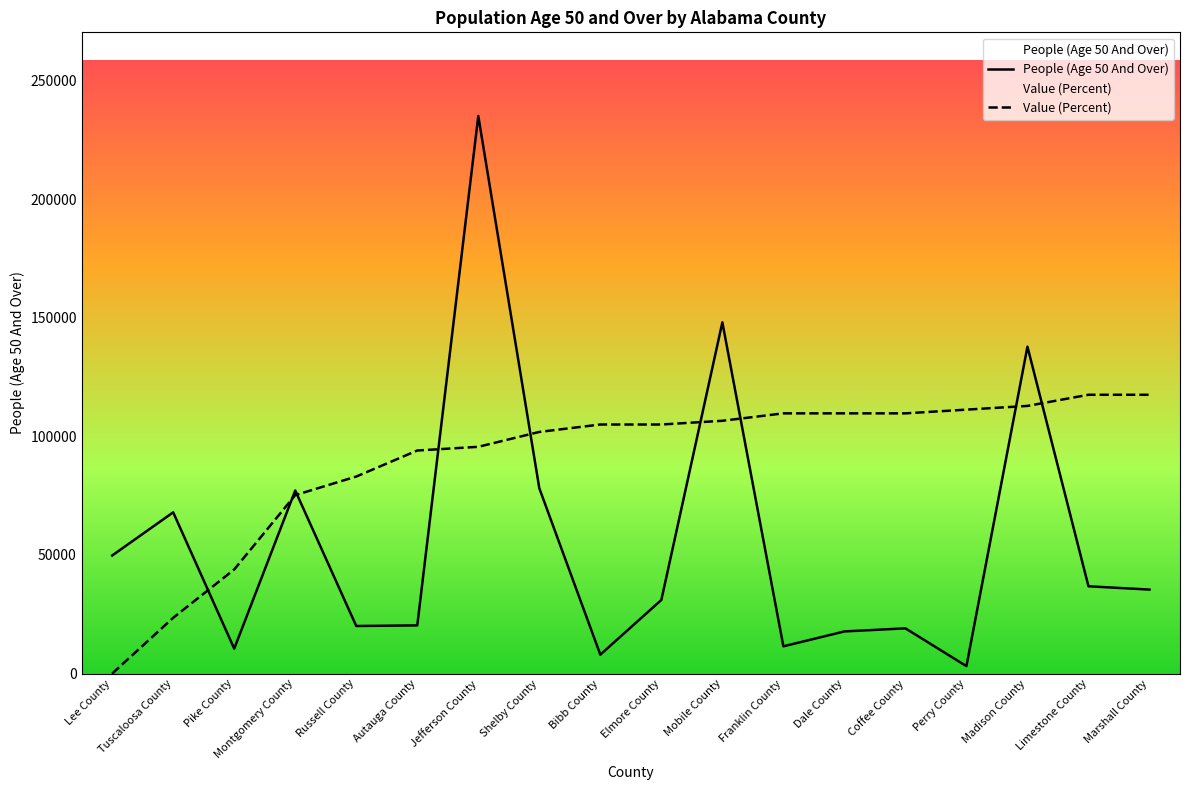

What is the difference between the highest and lowest values at Russell County?

63015.0